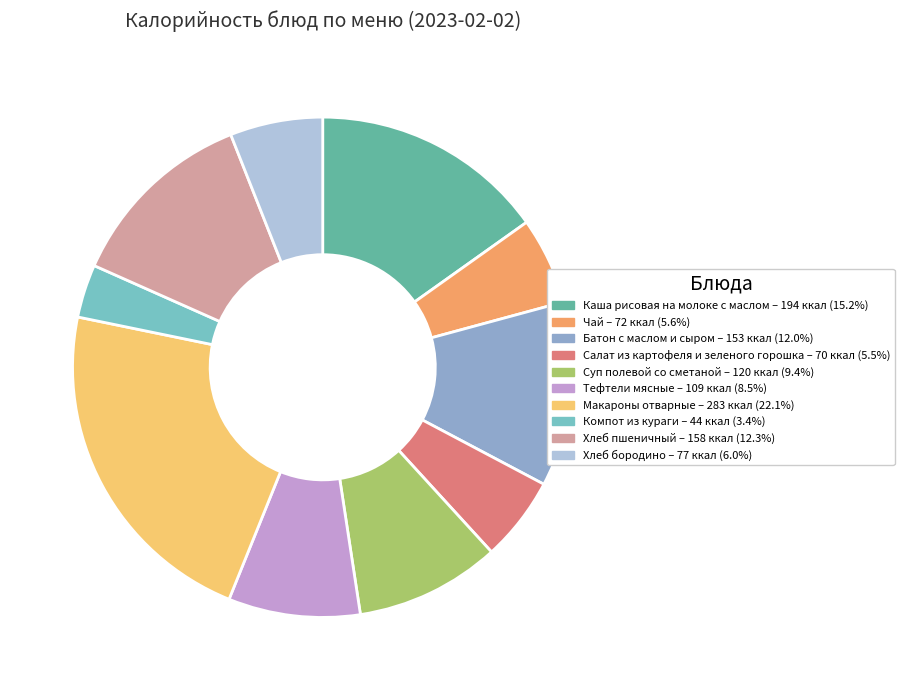

Rank the categories by value from lowest to highest.

Компот из кураги, Салат из картофеля и зеленого горошка, Чай, Хлеб бородино, Тефтели мясные, Суп полевой со сметаной, Батон с маслом и сыром, Хлеб пшеничный, Каша рисовая на молоке с маслом, Макароны отварные